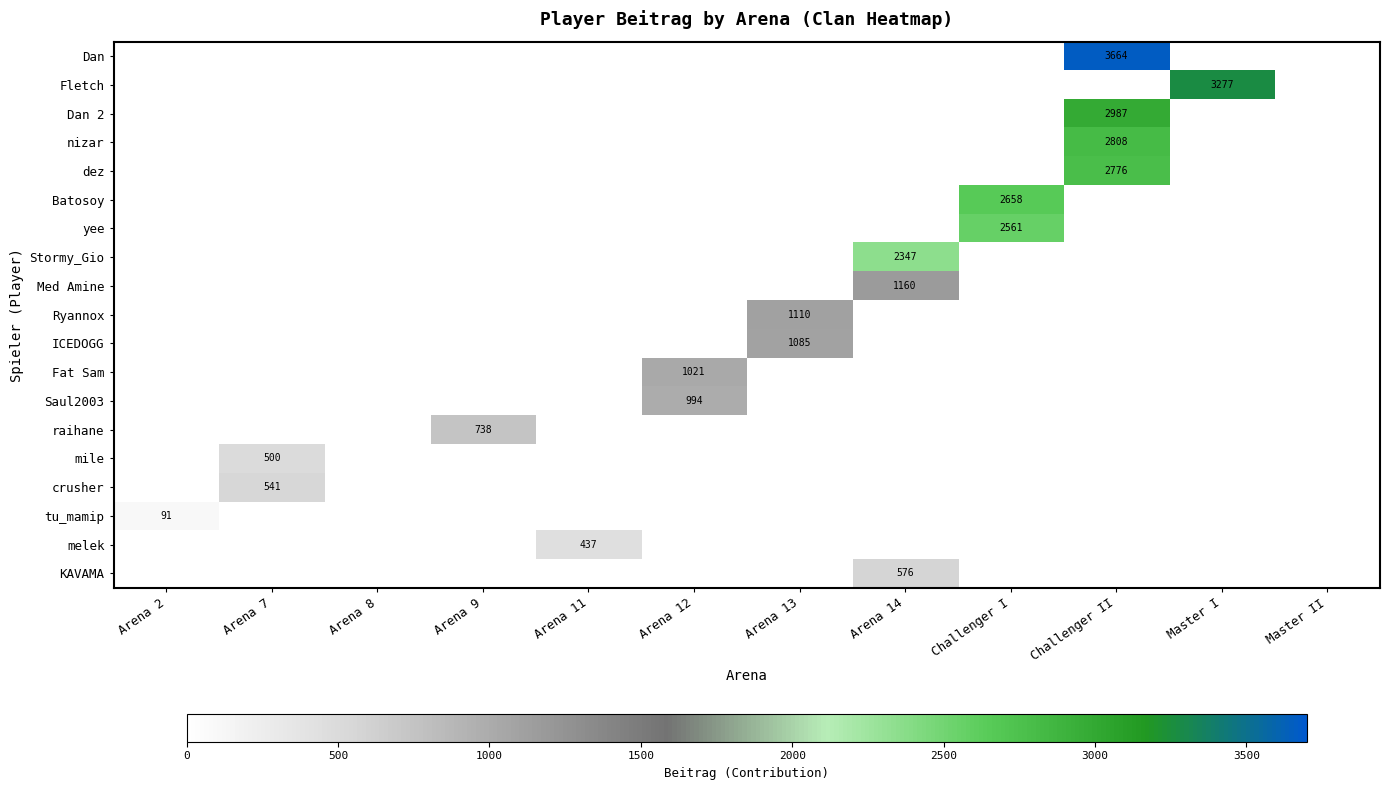

The value of Dan 2 at Challenger II is 2987. True or false?

True